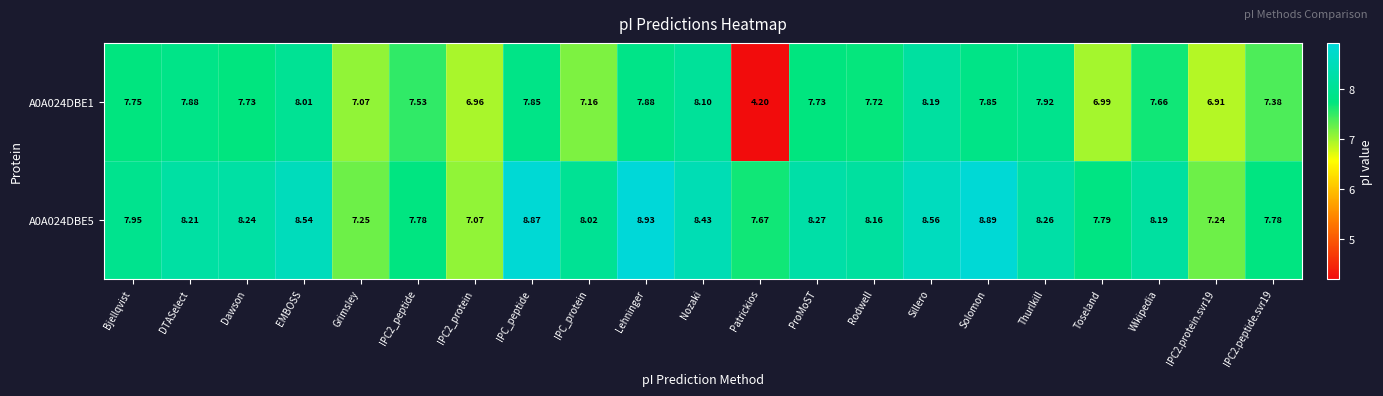

Is the value of A0A024DBE5 at ProMoST greater than the value of A0A024DBE1 at Dawson?

Yes